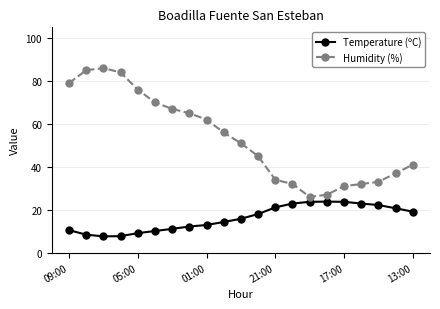

List the series in order of their peak value, lowest first.

Temperature (ºC), Humidity (%)